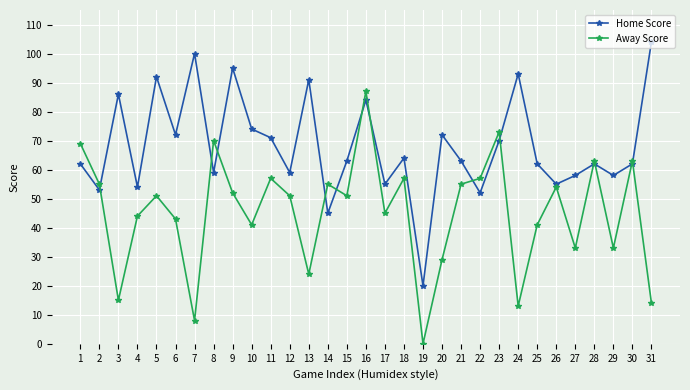

What is the average value of the Home Score series?

68